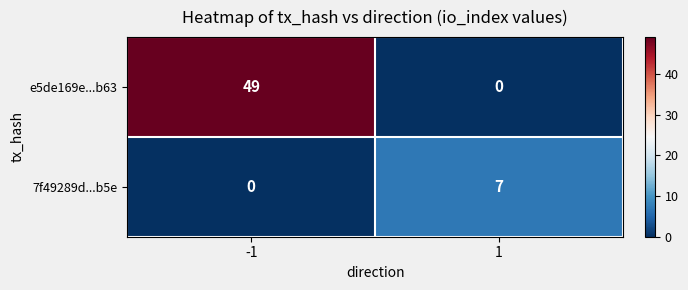

What is the sum of the 7f49289d...b5e values at 1 and -1?

7